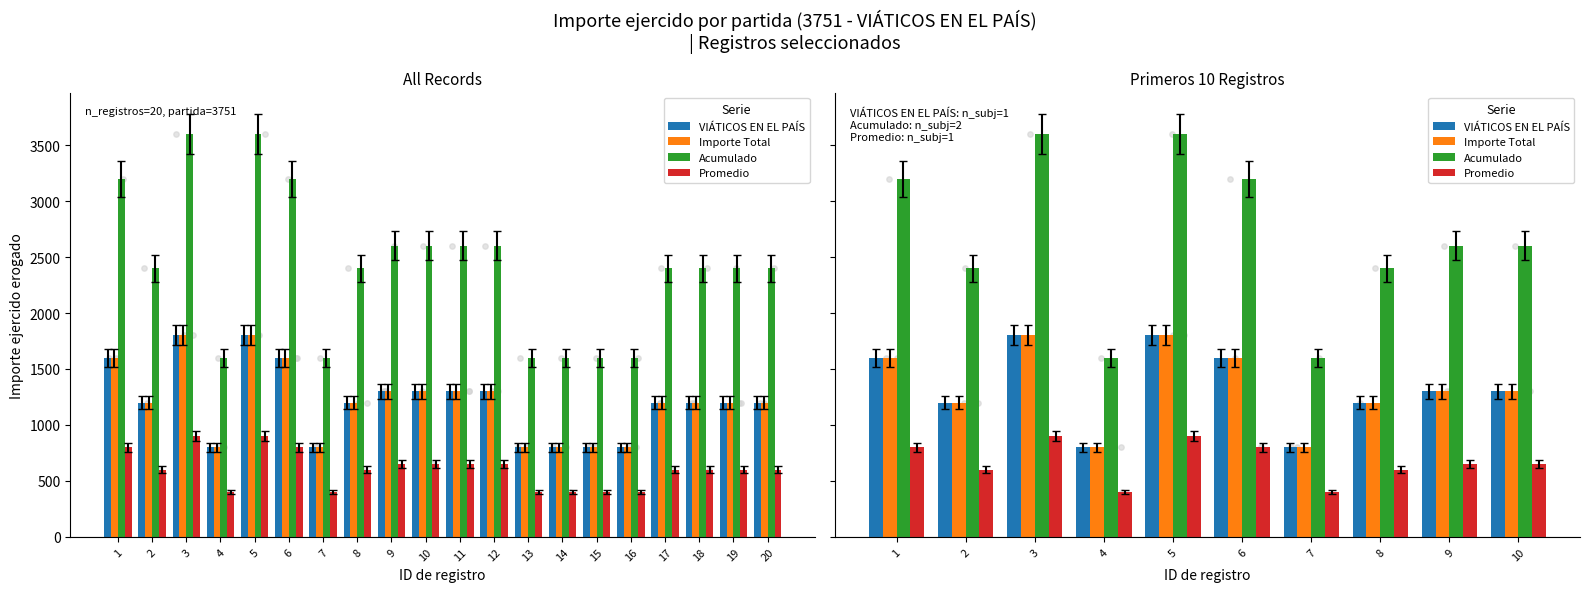

At how many categories does at least one series exceed 1930?

8